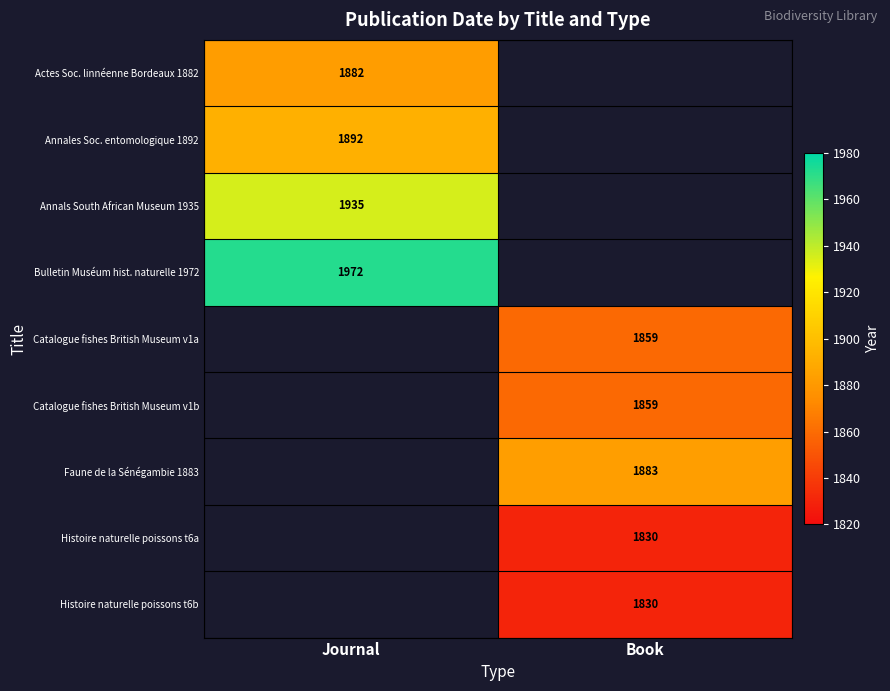

The Histoire naturelle poissons t6b series shows 1830 at Book. True or false?

True